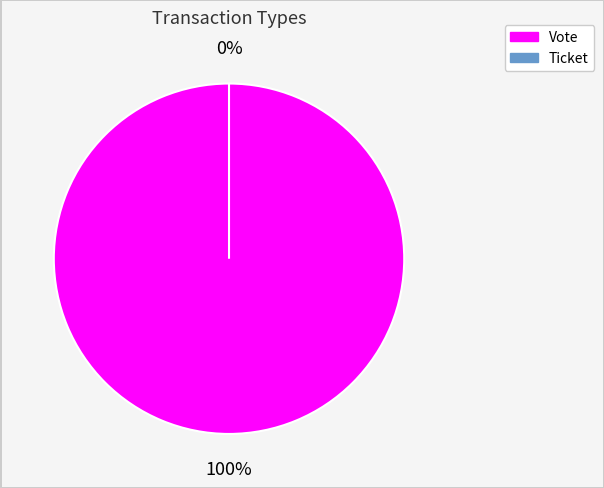

What is the largest slice in the pie chart?

Vote